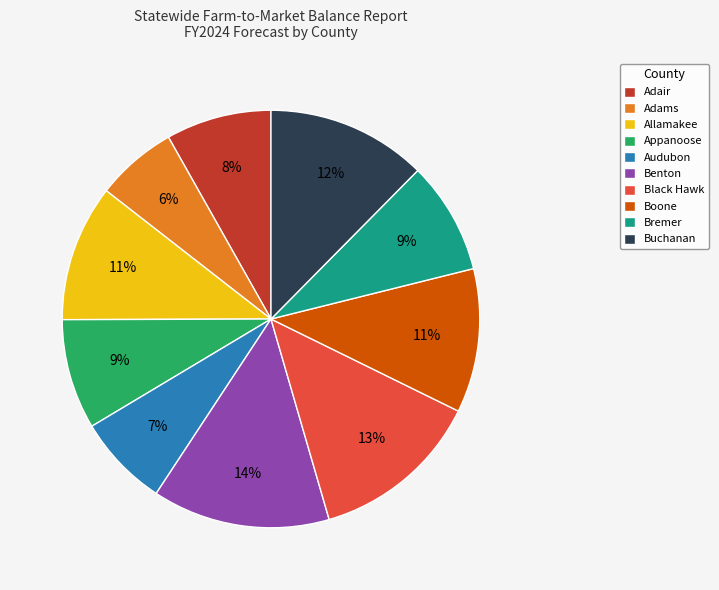

To the nearest percent, what is the difference between the Audubon and Adair slice percentages?

1%